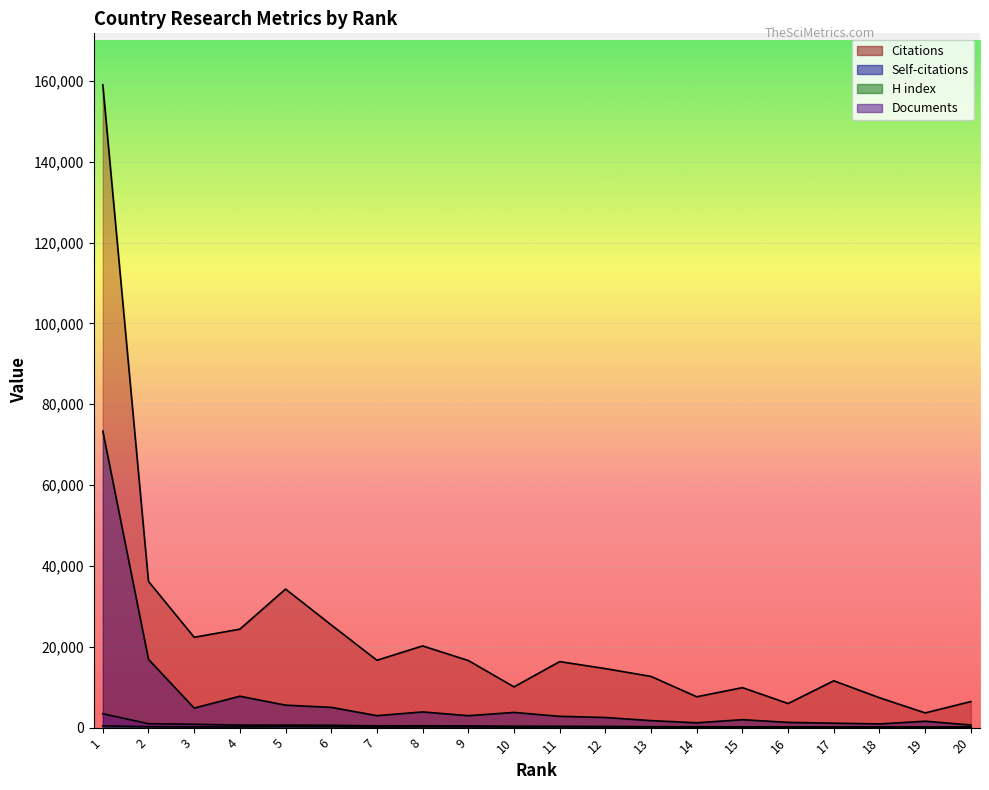

The Citations series shows 6446 at 20. True or false?

True